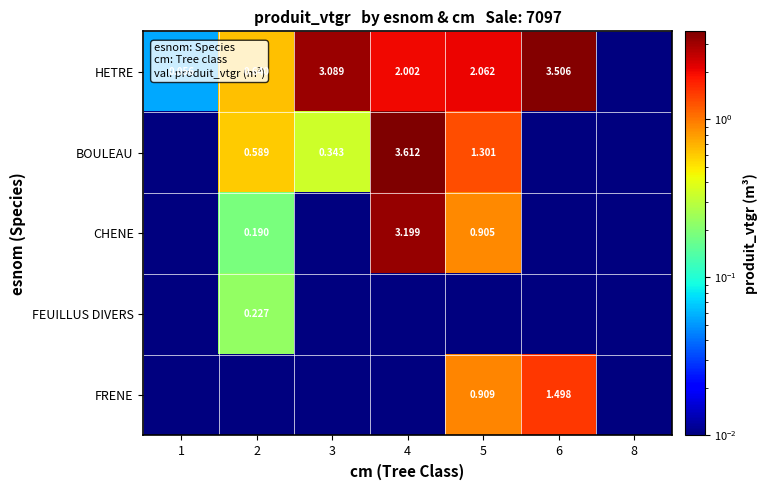

Is the value of BOULEAU at 2 greater than the value of FRENE at 5?

No